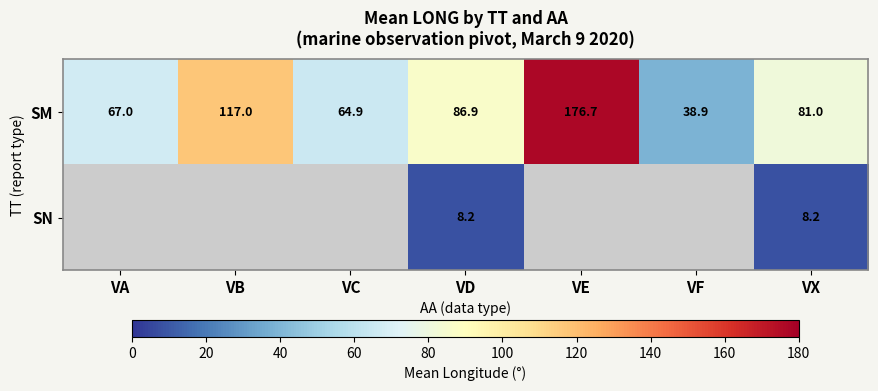

What is the average value of the SM series?

90.3